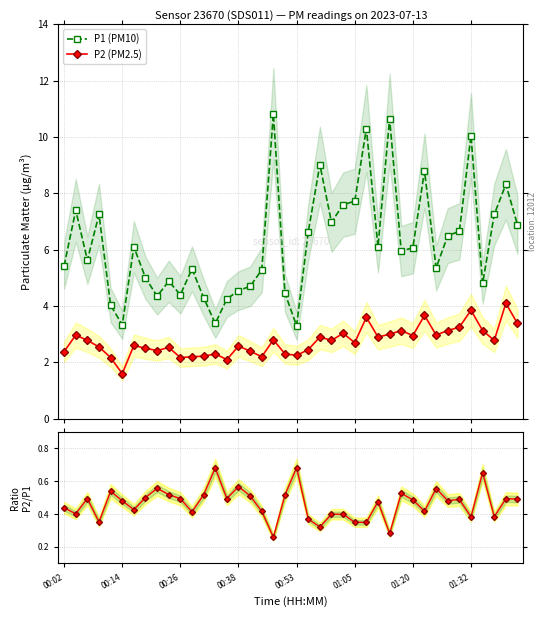

What is the value of the P1 (PM10) point at the 28th from the left?

6.1